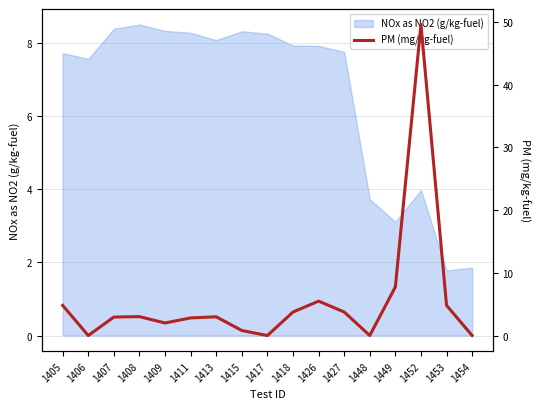

What is the greatest value displayed?

49.6